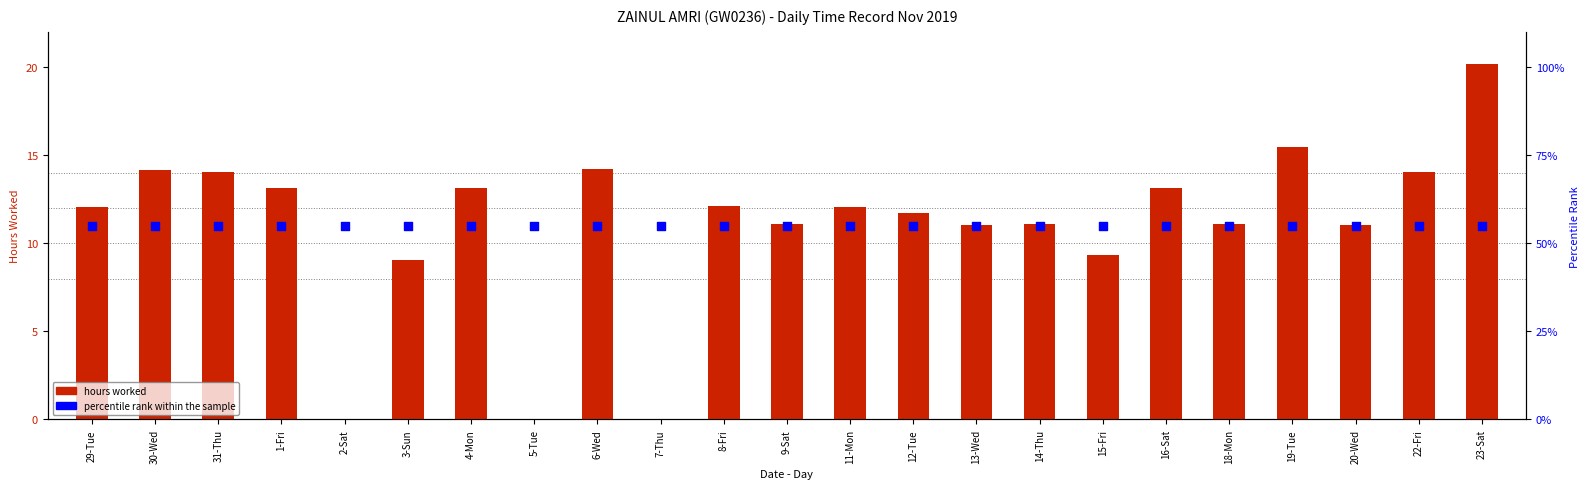

Which series has the widest spread of Y values?

hours worked